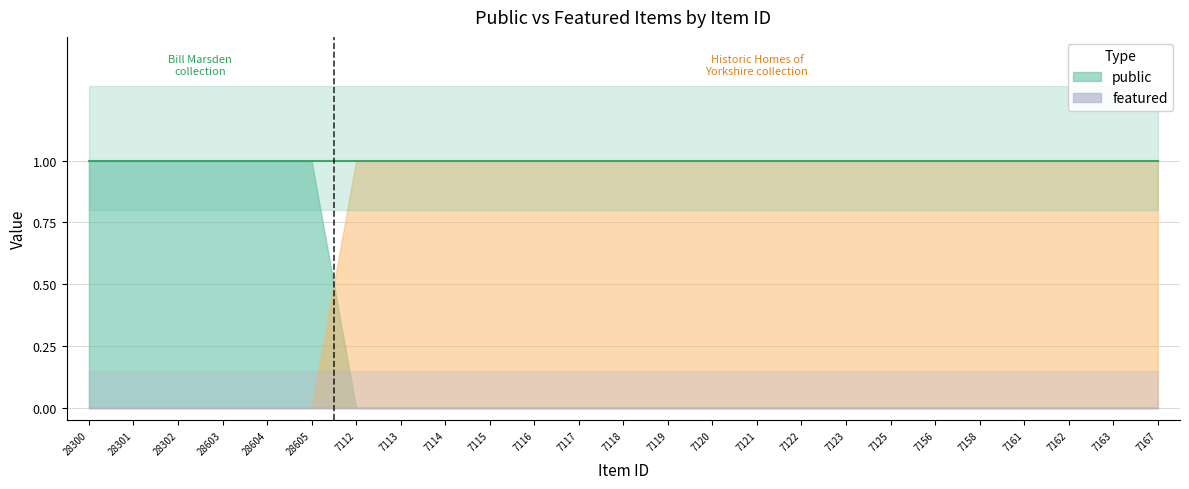

True or false: public and featured cross at least once.

False